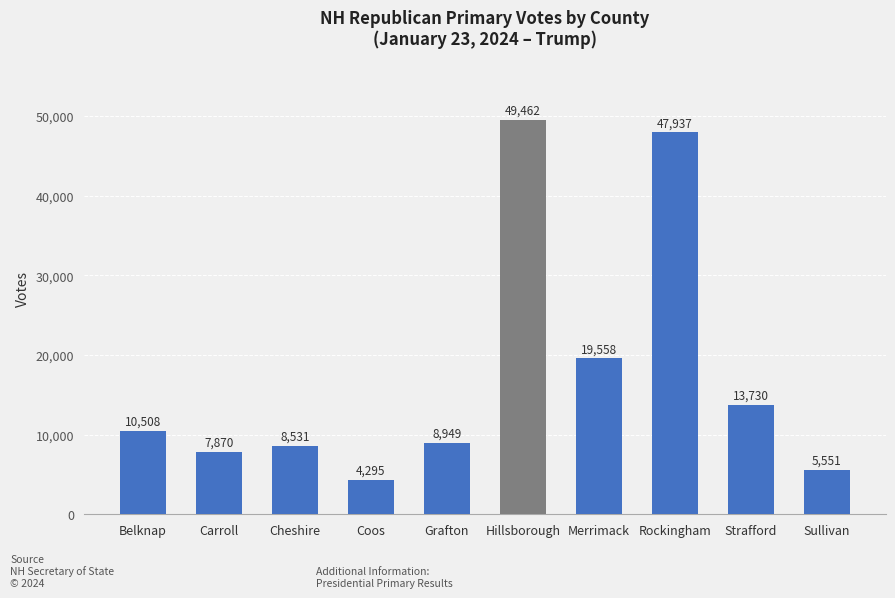

Reading left to right, transcribe all the data shown in this chart.

Belknap=10508	Carroll=7870	Cheshire=8531	Coos=4295	Grafton=8949	Hillsborough=49462	Merrimack=19558	Rockingham=47937	Strafford=13730	Sullivan=5551